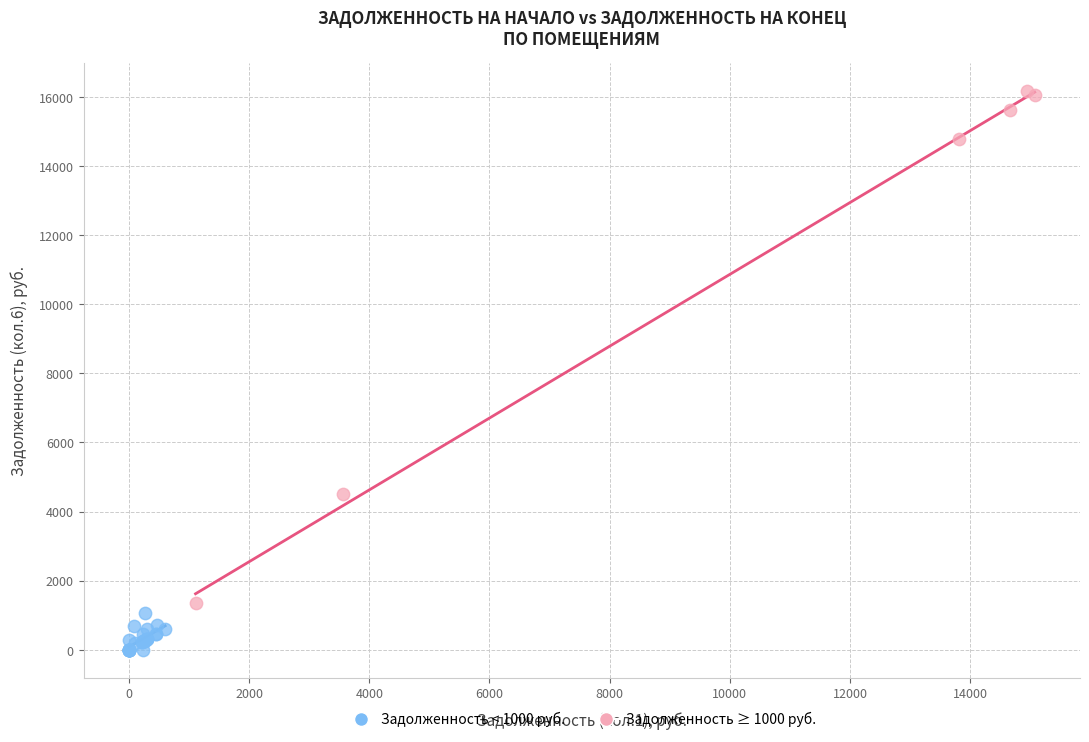

Which series reaches the minimum Y coordinate?

Задолженность < 1000 руб.